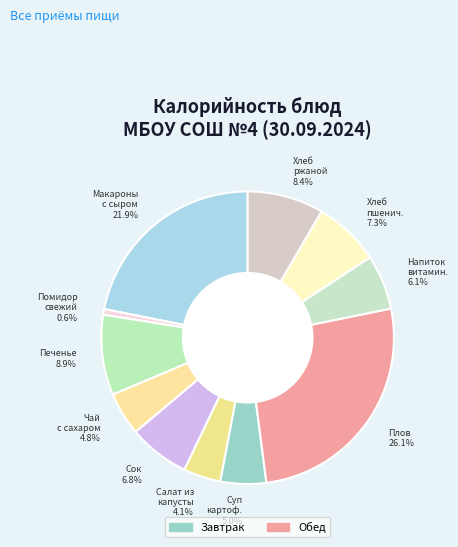

Is there a majority slice in this chart?

No